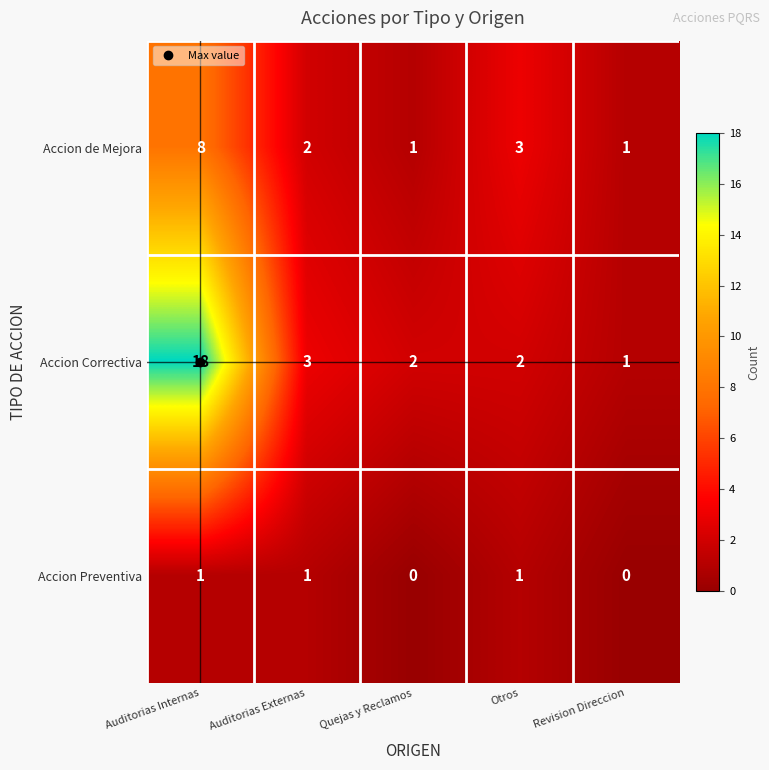

Which series has the largest total across all categories?

Accion Correctiva